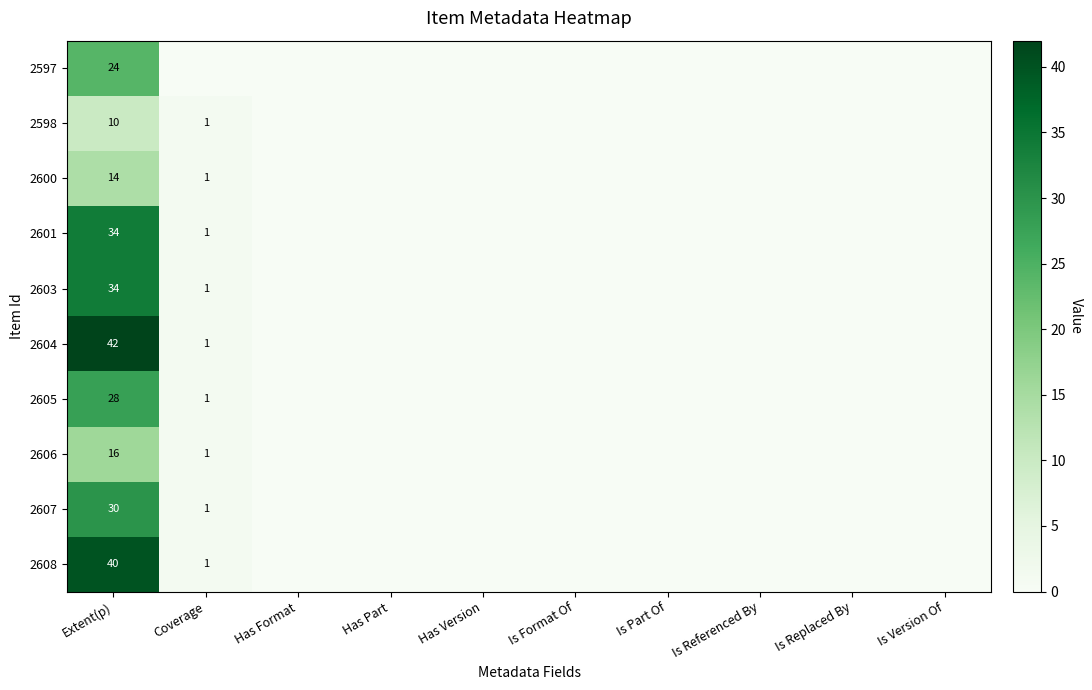

What is the spread (max minus min) of values at Extent(p)?

32